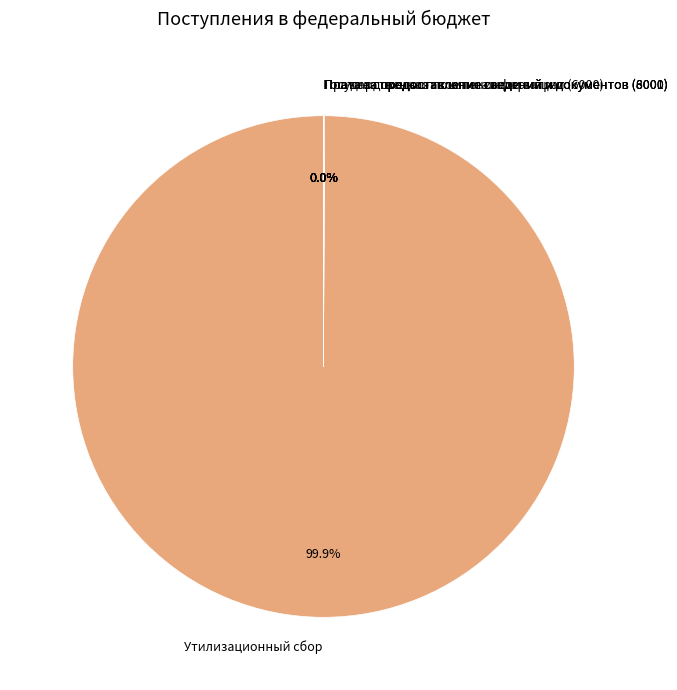

Does Утилизационный сбор represent more than half of the total?

Yes